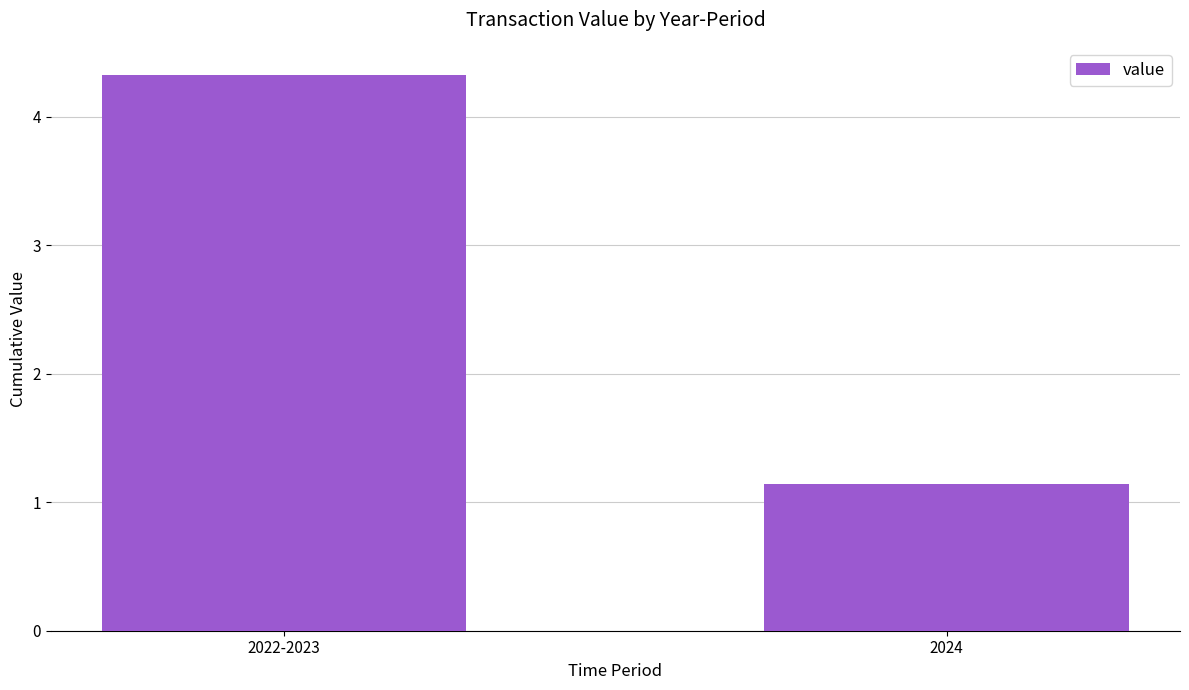

Which category has the lowest value across all series?

2024